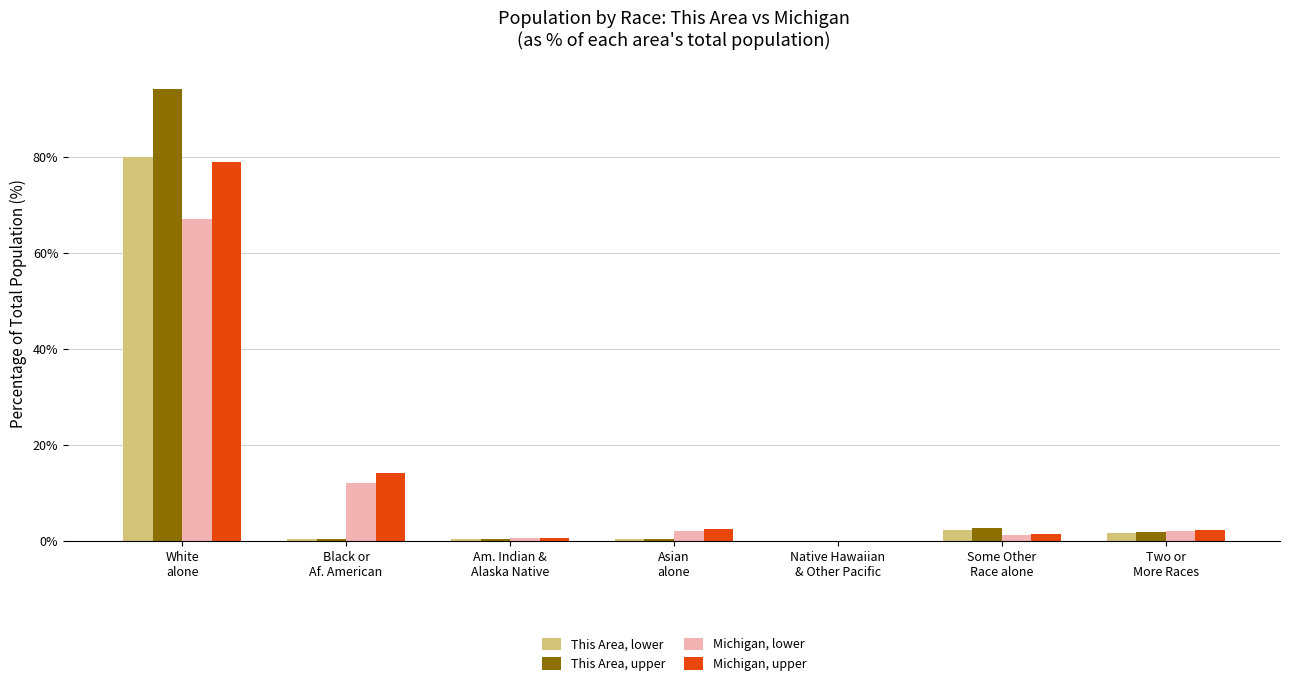

What is the greatest value displayed?

94.2